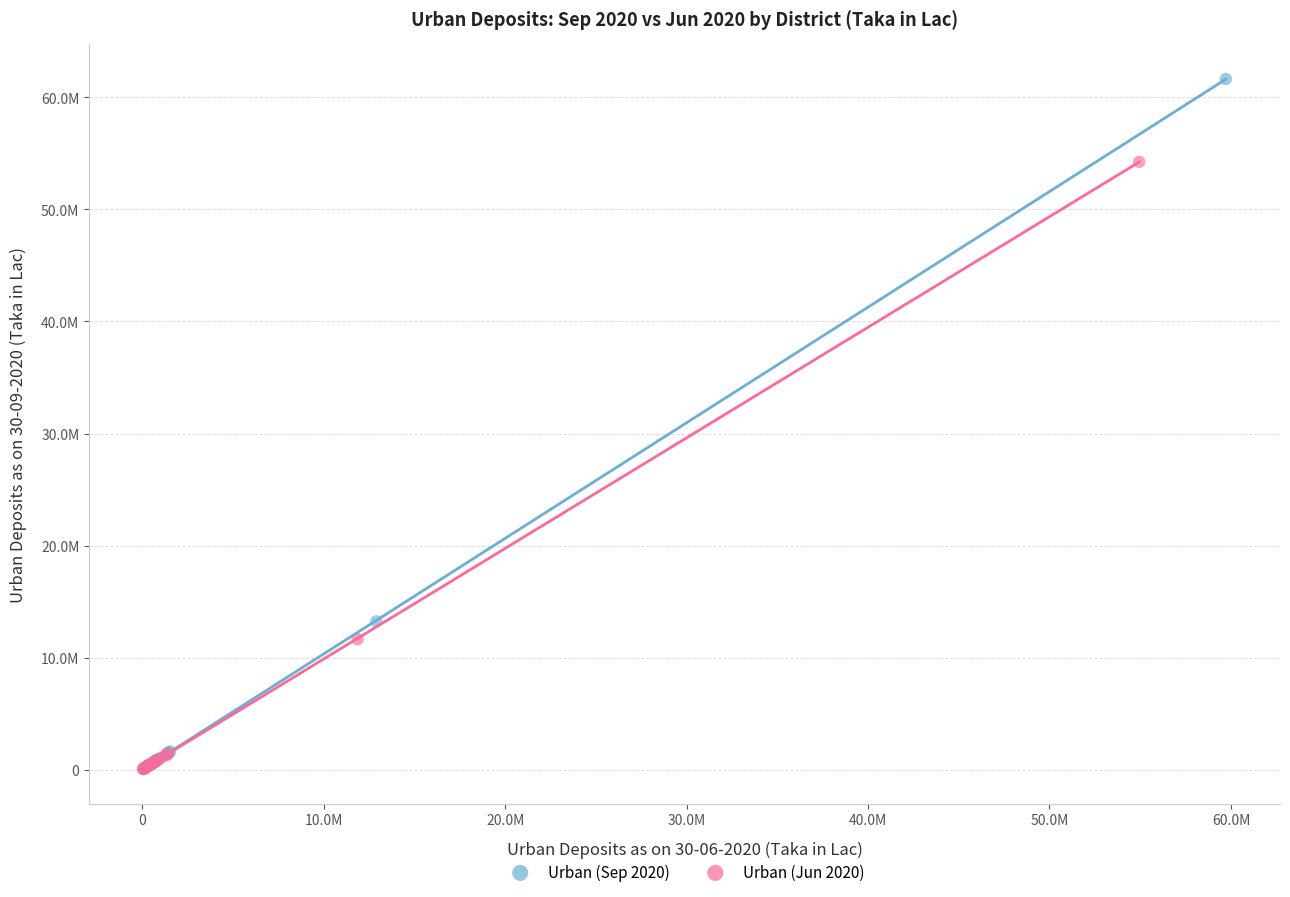

Which series contains the highest Y value?

Urban (Sep 2020)